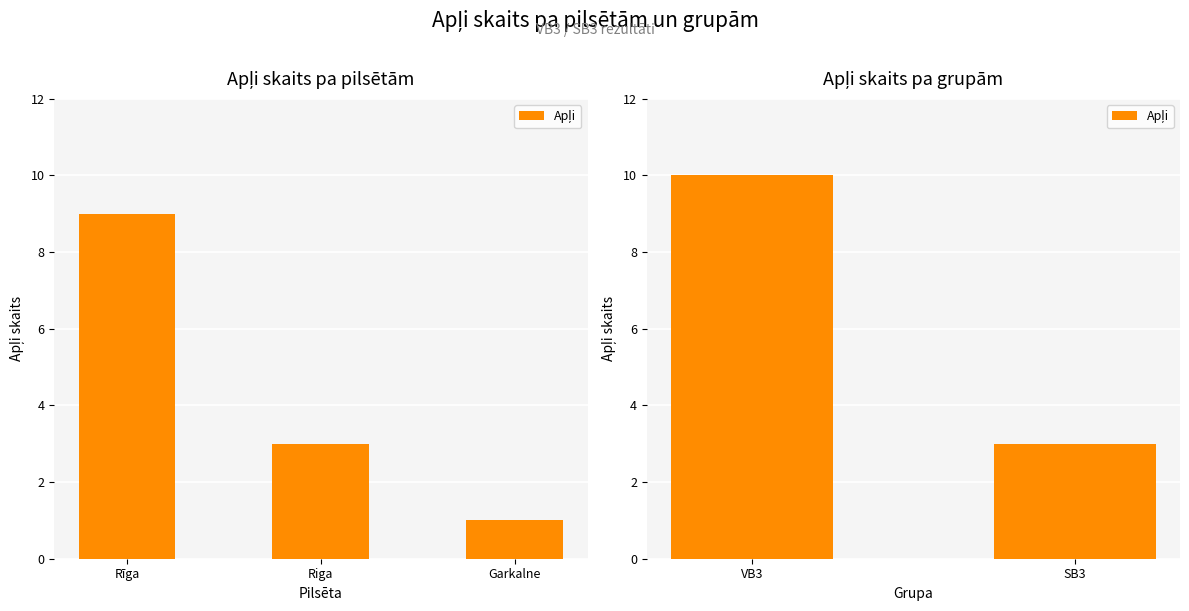

Are the bars horizontal?

No